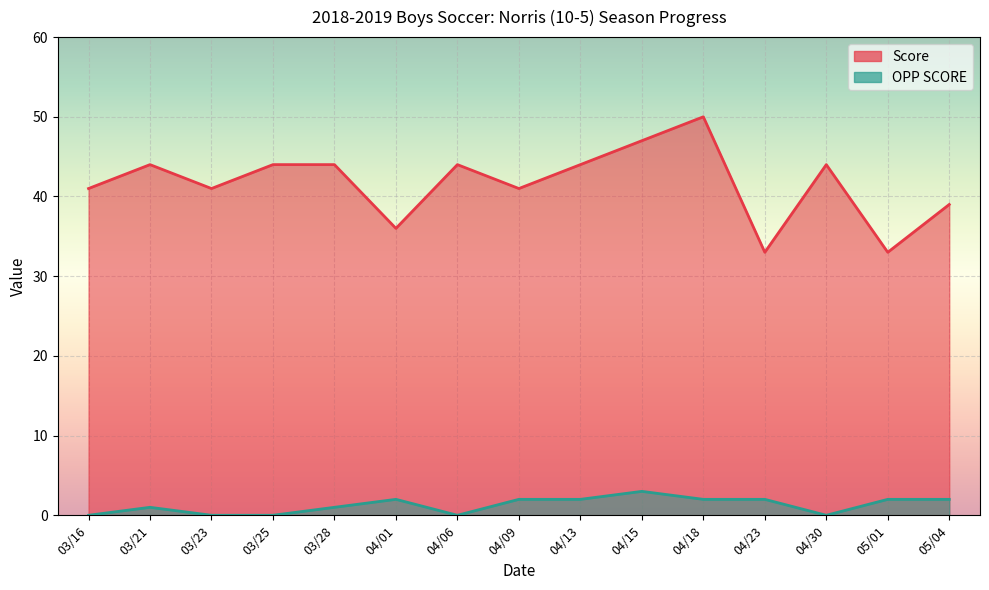

True or false: OPP SCORE and Score intersect in this chart.

False